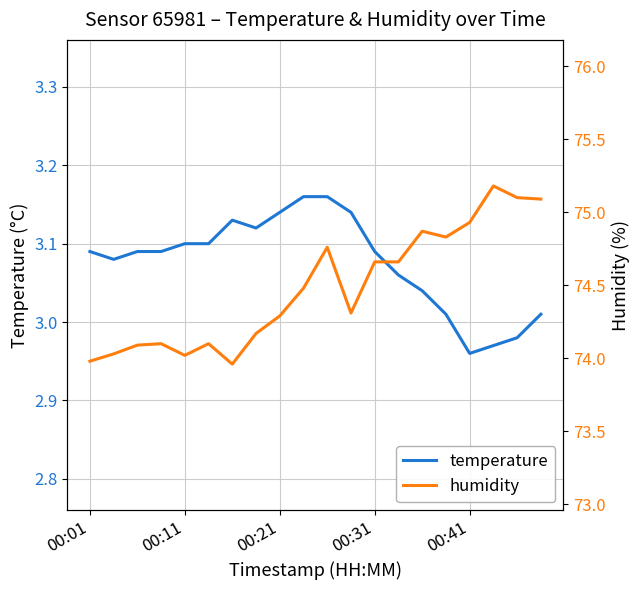

Which series changed the most between 15 and 17?

humidity